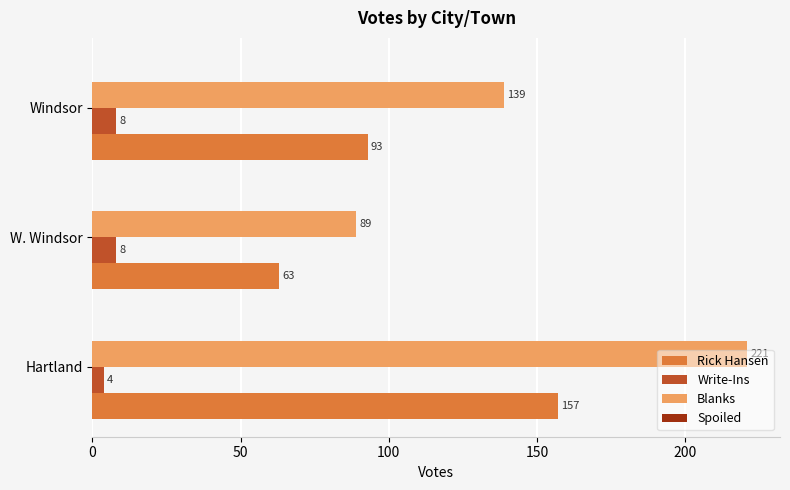

Rank the series by their maximum value, from highest to lowest.

Blanks, Rick Hansen, Write-Ins